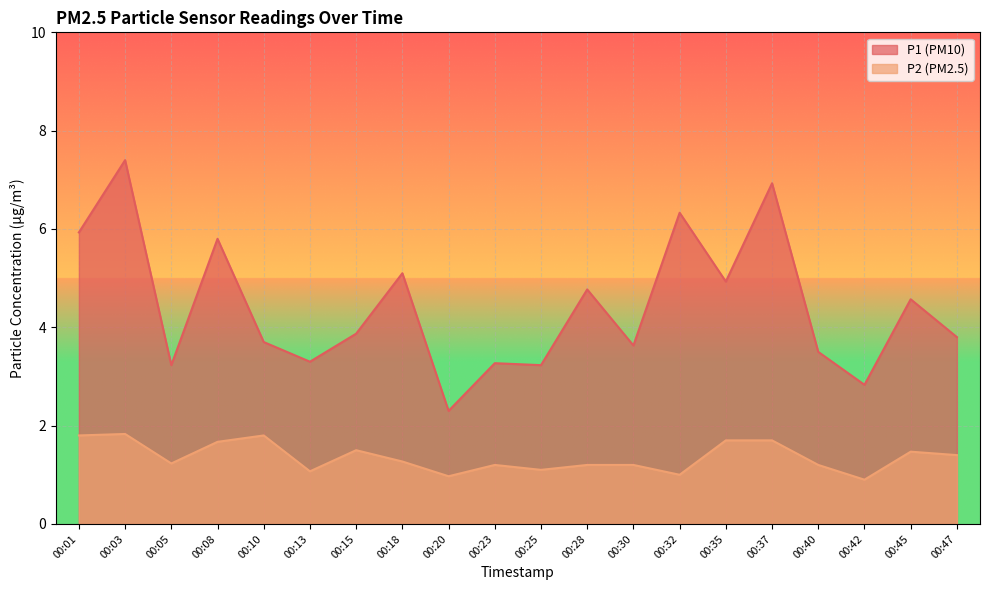

Where is the first local minimum for P1?

00:05